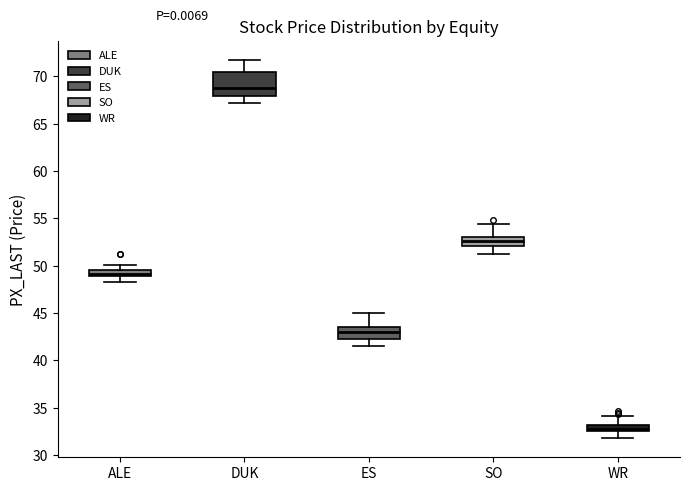

Comparing the boxes themselves (not the whiskers), which one is the tallest?

DUK